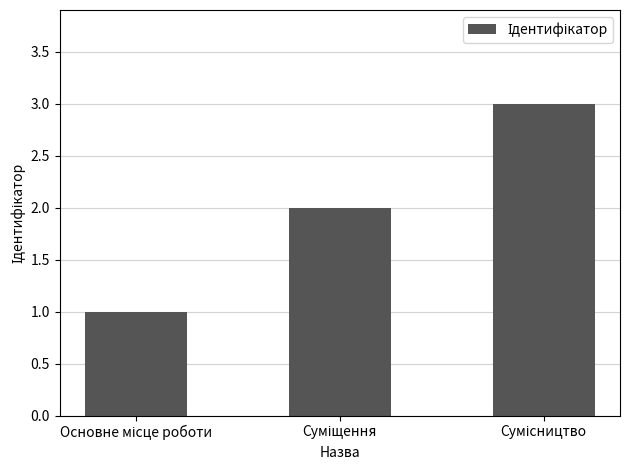

What is the minimum value shown in the chart?

1